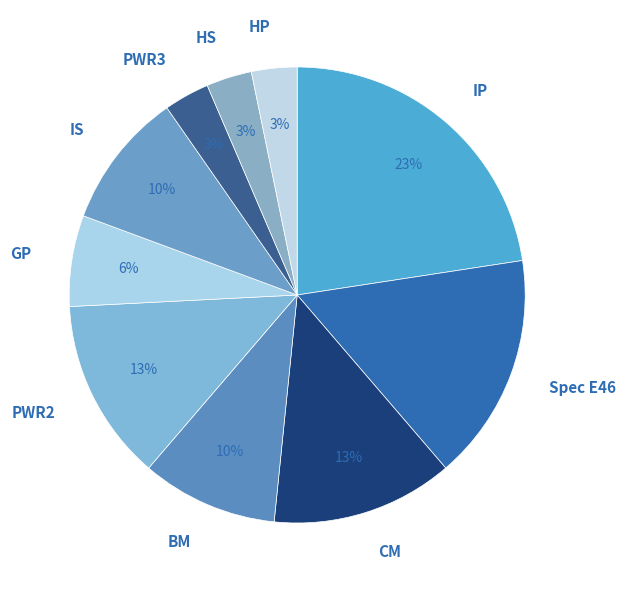

How many segments does this pie chart have?

10